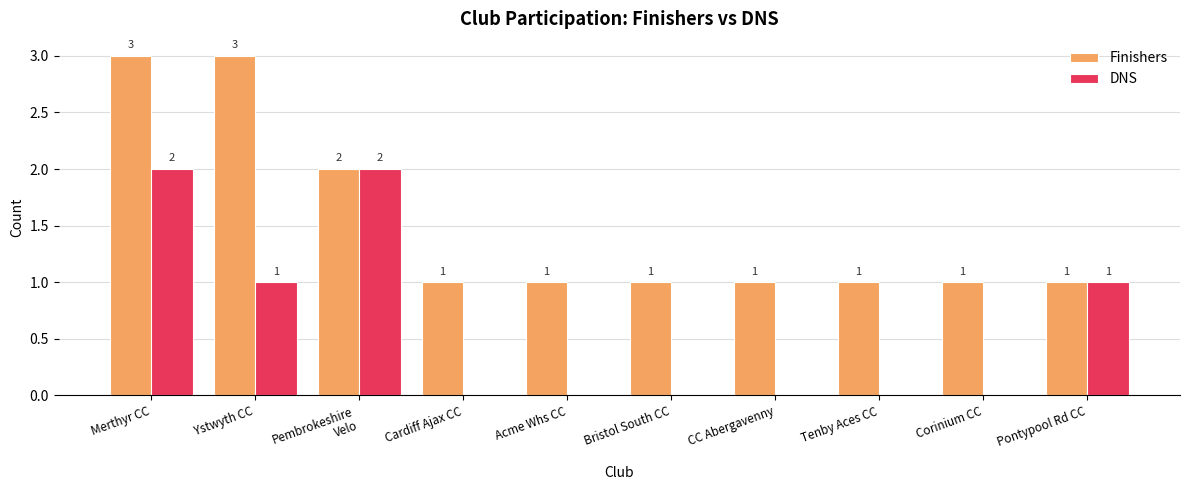

How many groups of bars are there?

10